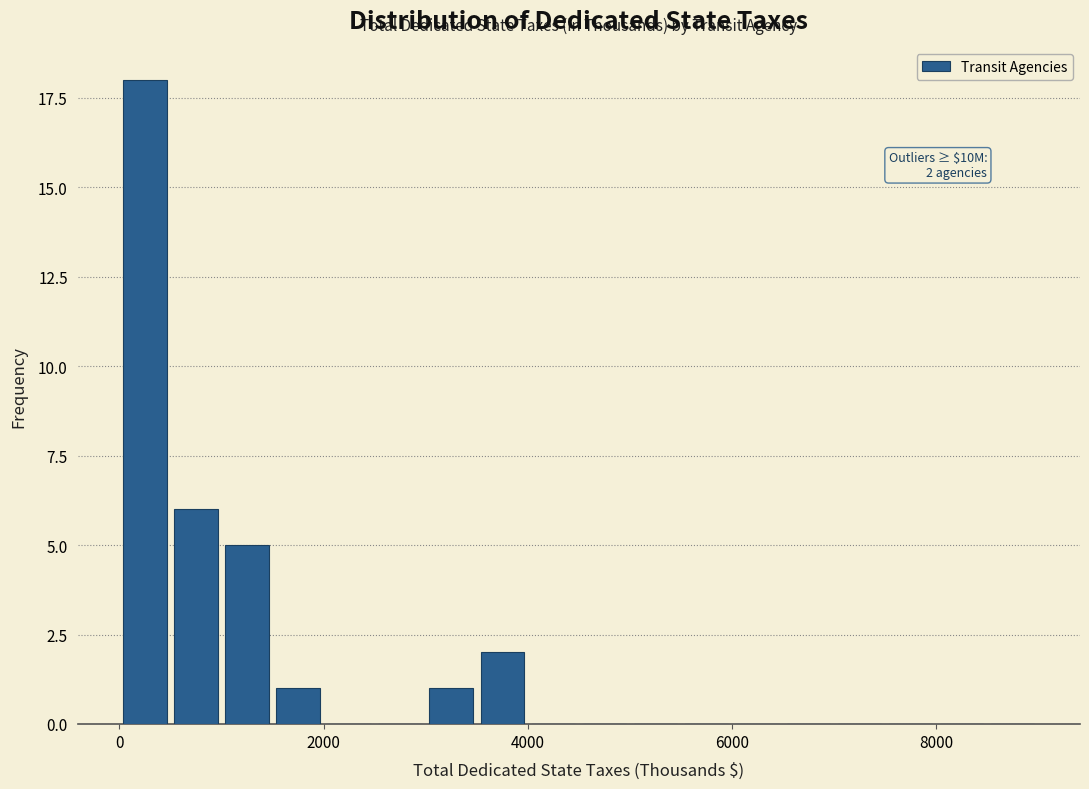

Around what value on the x-axis is the tallest bar? Give the approximate position of its centre, as read against the axis.

200